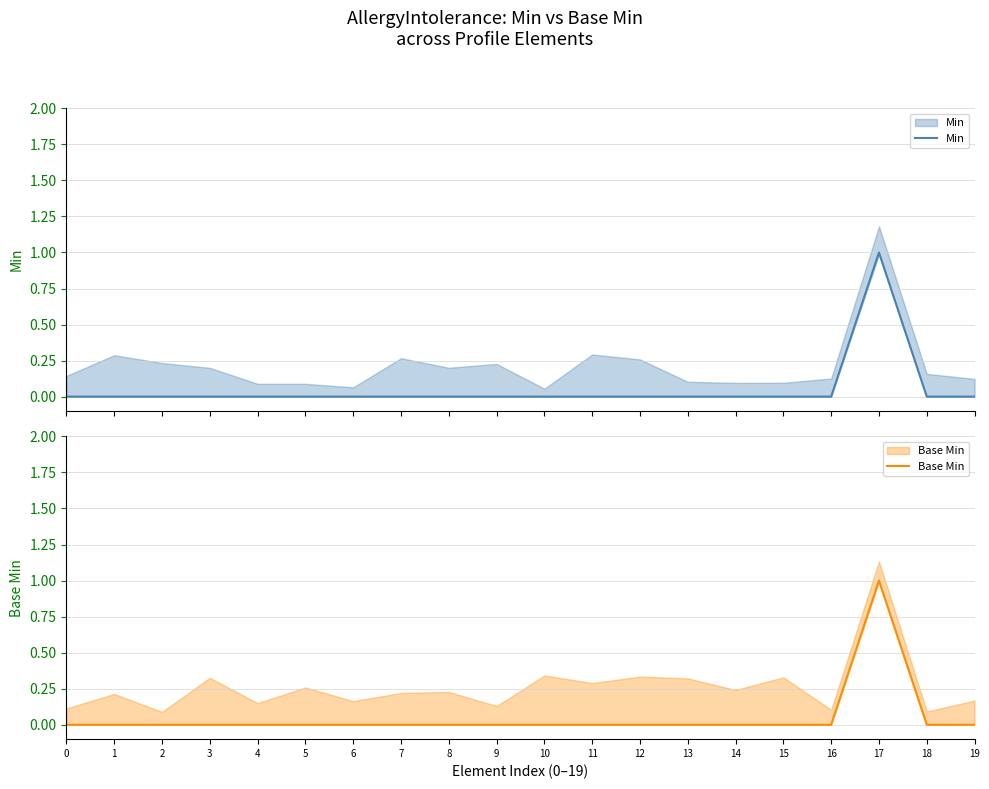

True or false: Base Min and Min cross at least once.

False